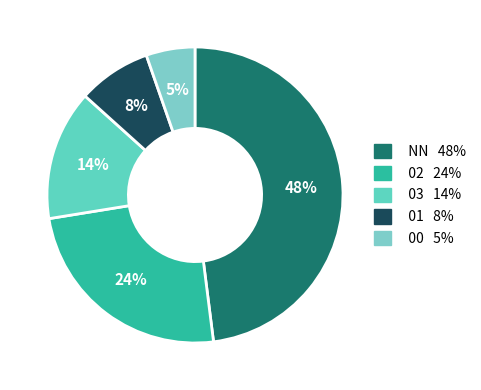

True or false: 03 accounts for 22% of the total.

False